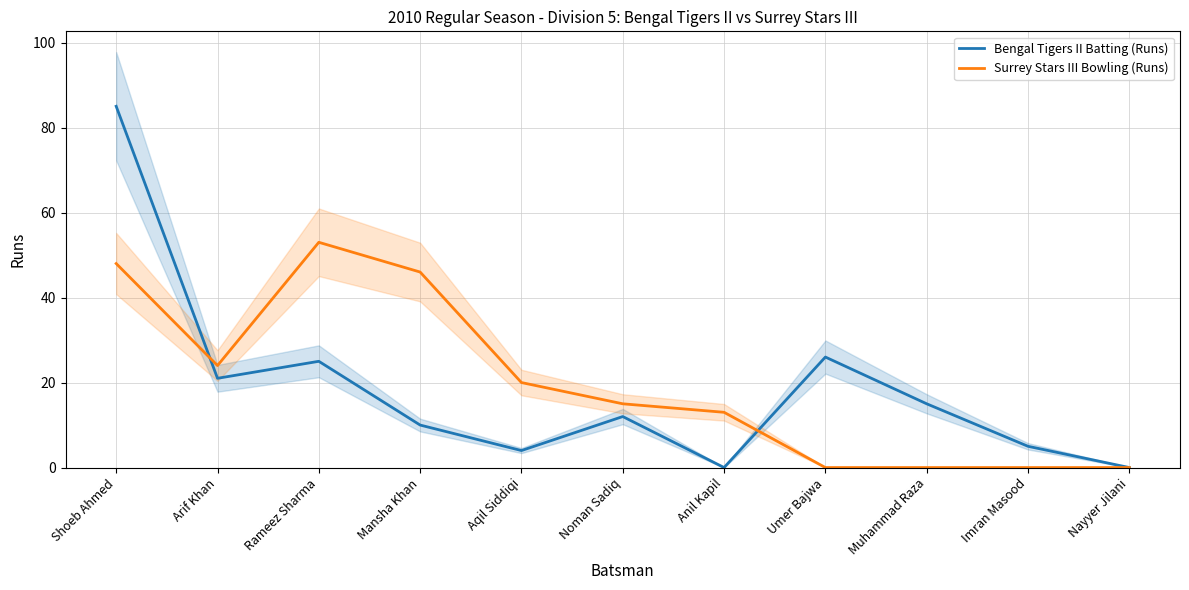

Where is Surrey Stars III Bowling (Runs) nearest to the value 26?

Arif Khan